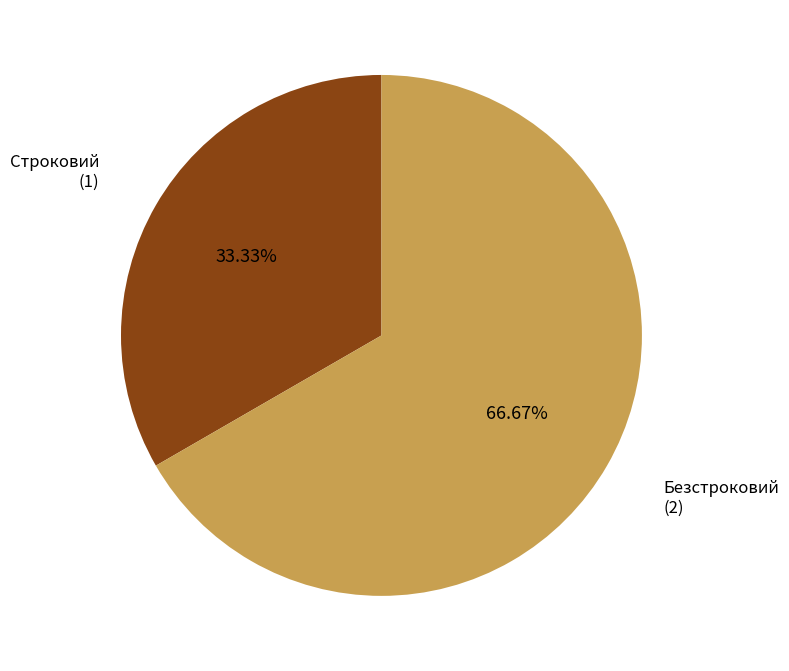

The Безстроковий slice represents 67% of the pie. True or false?

True